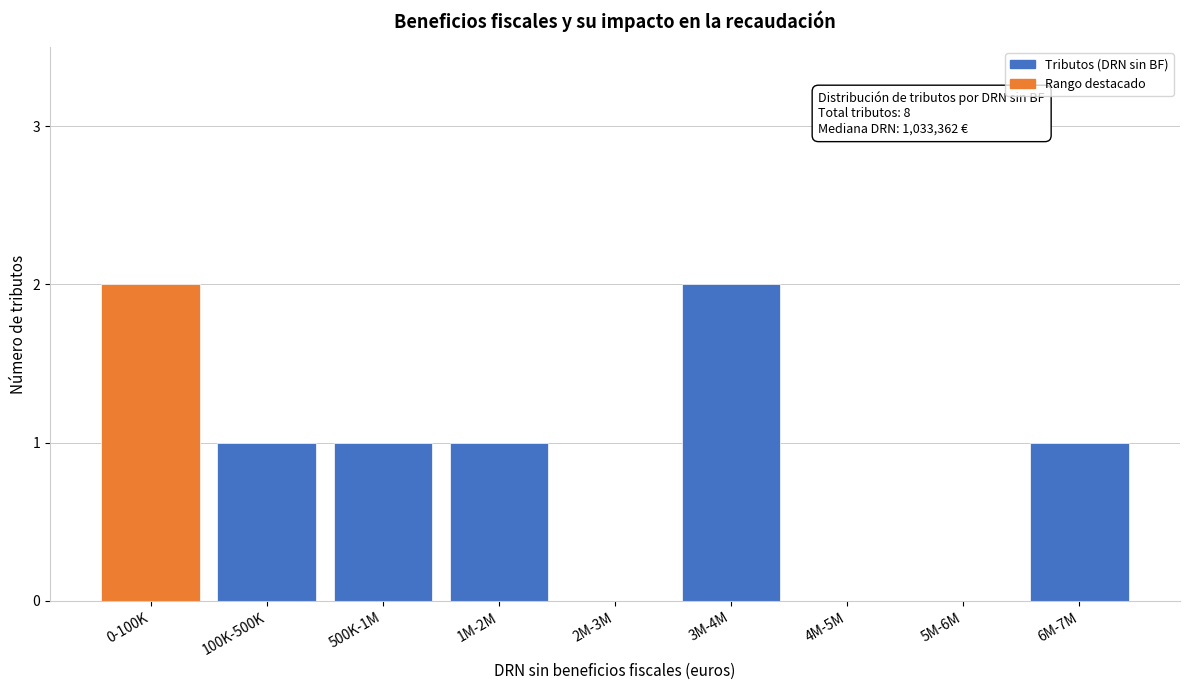

Reading left to right, transcribe all the data shown in this chart.

0-100K=2	100K-500K=1	500K-1M=1	1M-2M=1	2M-3M=0	3M-4M=2	4M-5M=0	5M-6M=0	6M-7M=1